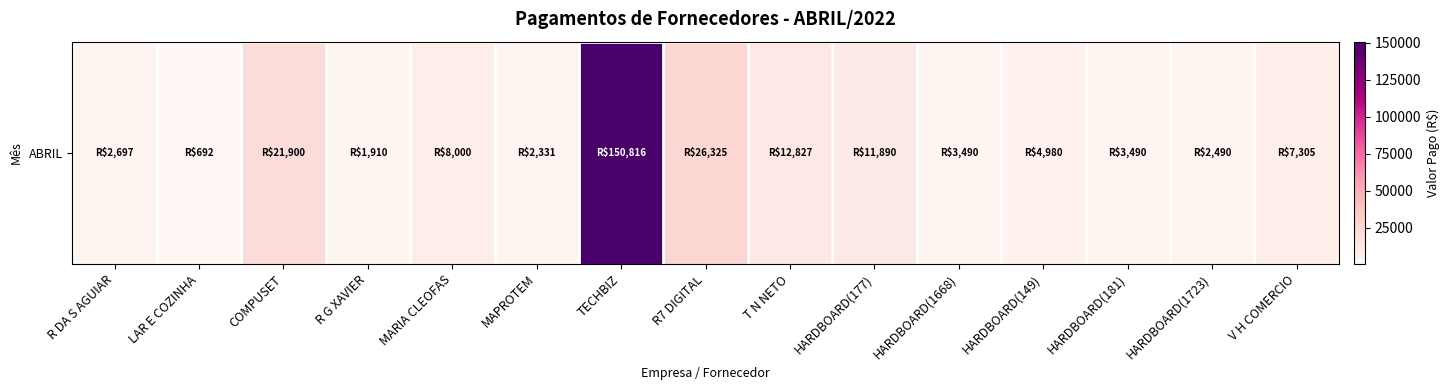

What is the minimum value shown in the chart?

691.9